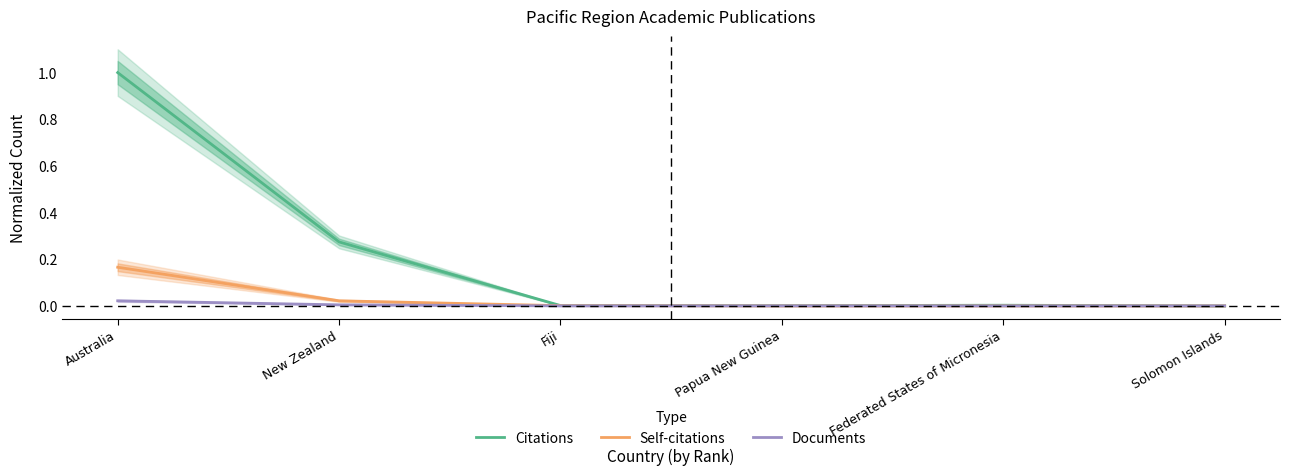

Between which two adjacent categories do Self-citations and Documents first intersect?

Fiji and Papua New Guinea